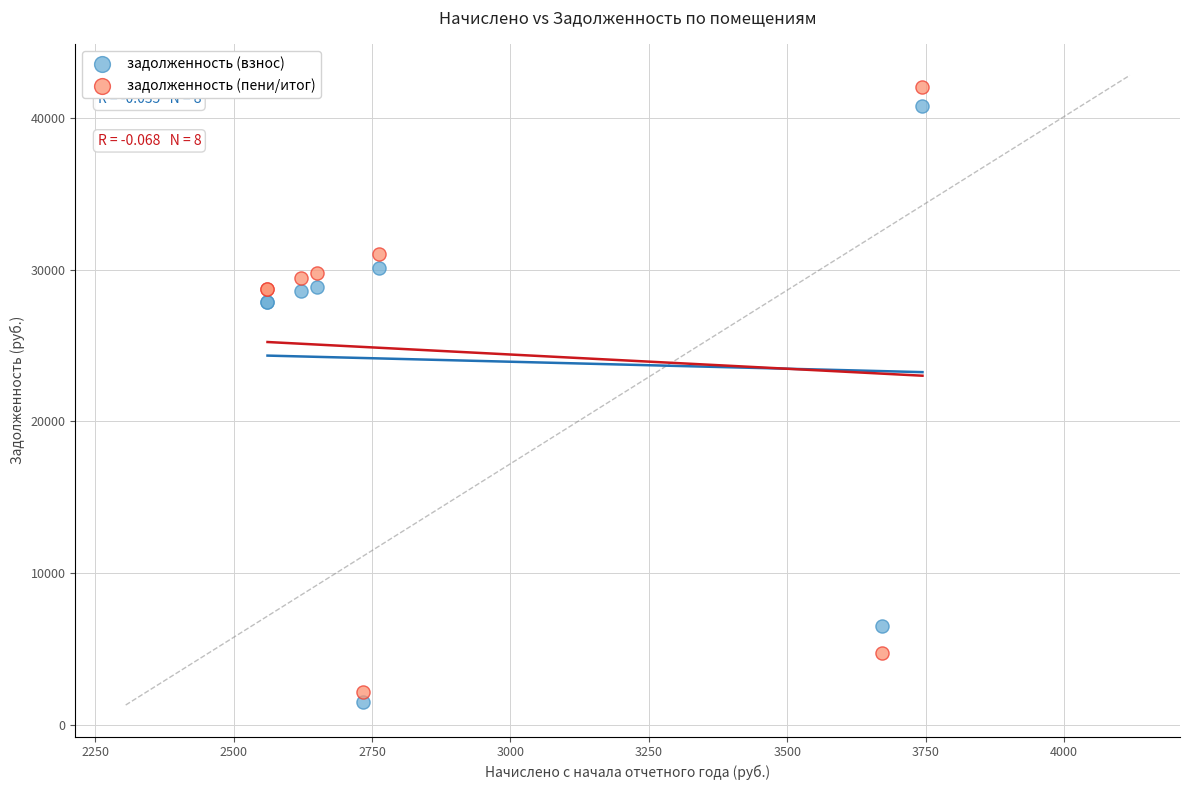

What is the X range (max minus min) for the scatter plot?

1183.0